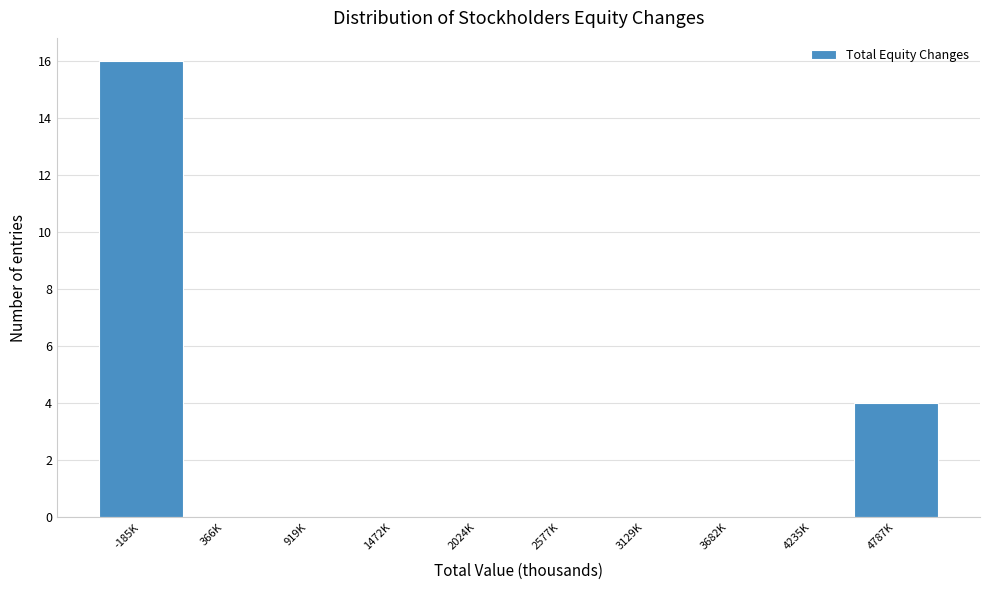

Reading right to left, extract all data points from this chart.

4787K=4	4235K=0	3682K=0	3129K=0	2577K=0	2024K=0	1472K=0	919K=0	366K=0	-185K=16